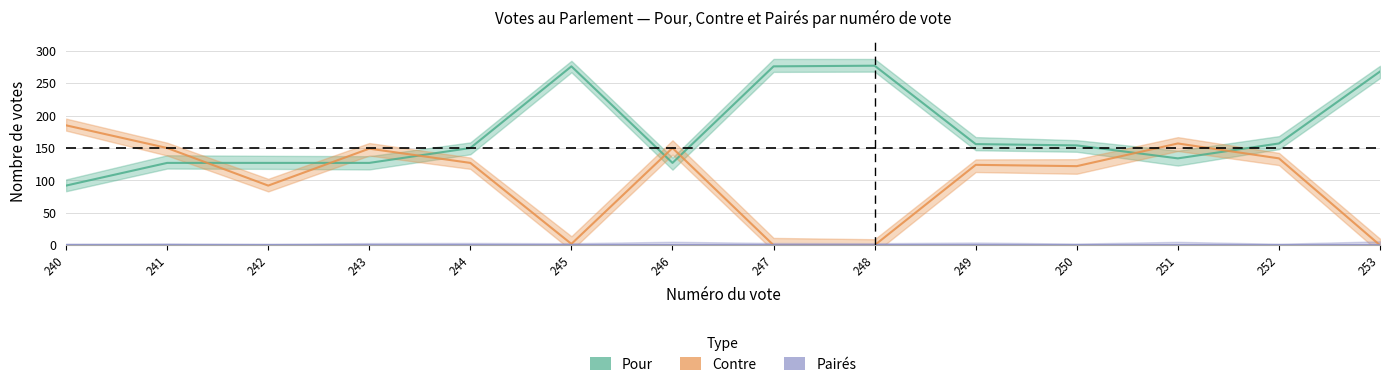

Reading right to left, extract all data points from this chart.

Pour: 253=268	252=157	251=134	250=154	249=156	248=277	247=276	246=127	245=276	244=150	243=127	242=127	241=127	240=92
Contre: 253=0	252=134	251=157	250=122	249=124	248=0	247=0	246=150	245=2	244=127	243=149	242=92	241=150	240=185
Pairés: 253=0	252=0	251=0	250=0	249=0	248=0	247=0	246=0	245=0	244=0	243=0	242=0	241=0	240=0